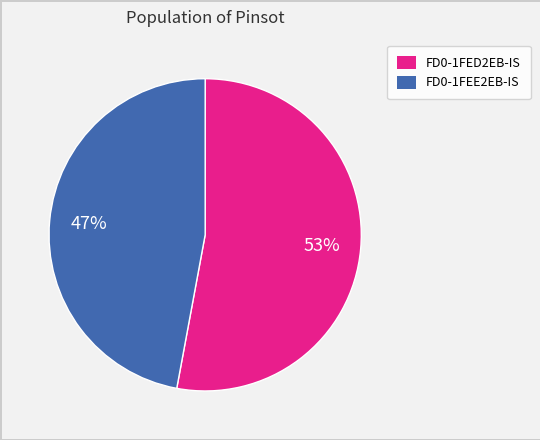

How many slices are in this pie chart?

2